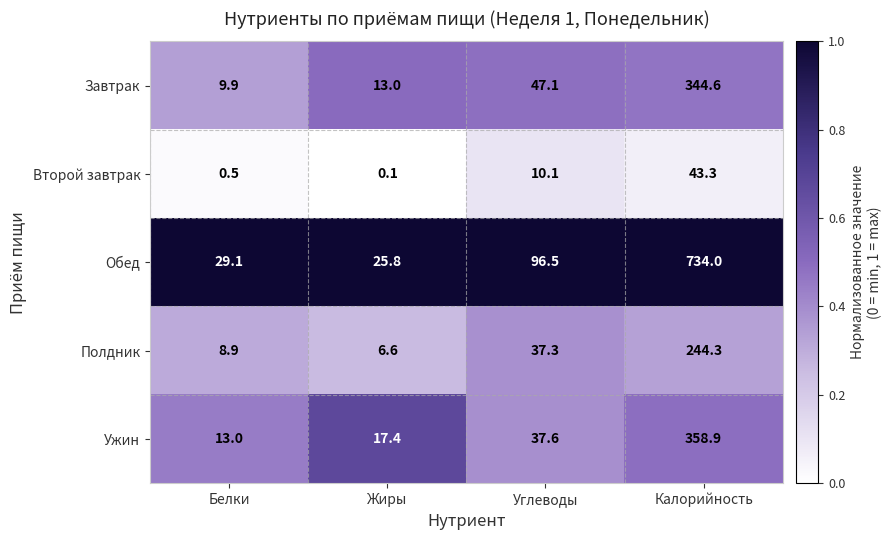

What is the spread (max minus min) of values at Углеводы?

86.4